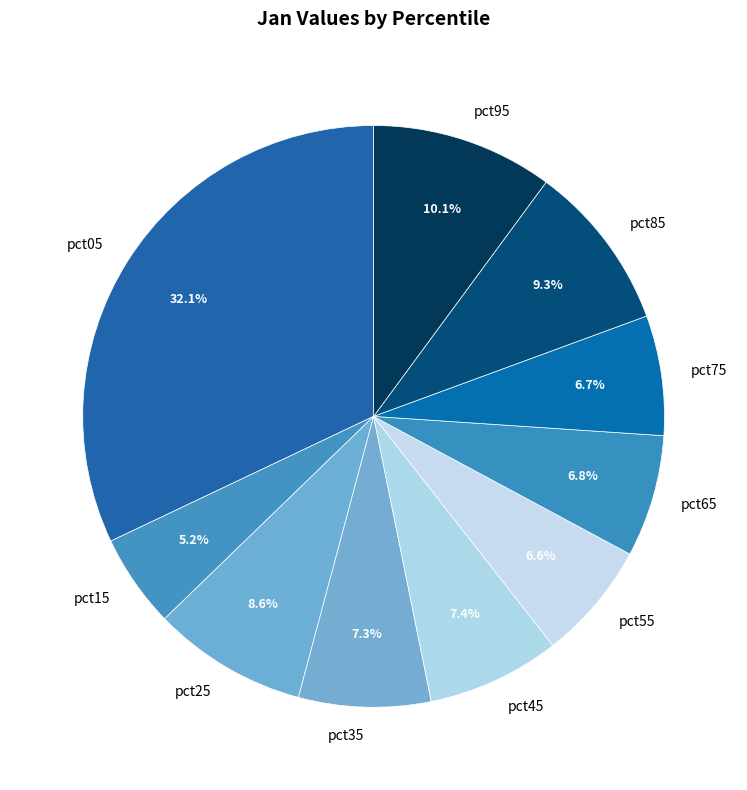

Does pct65 represent more than half of the total?

No